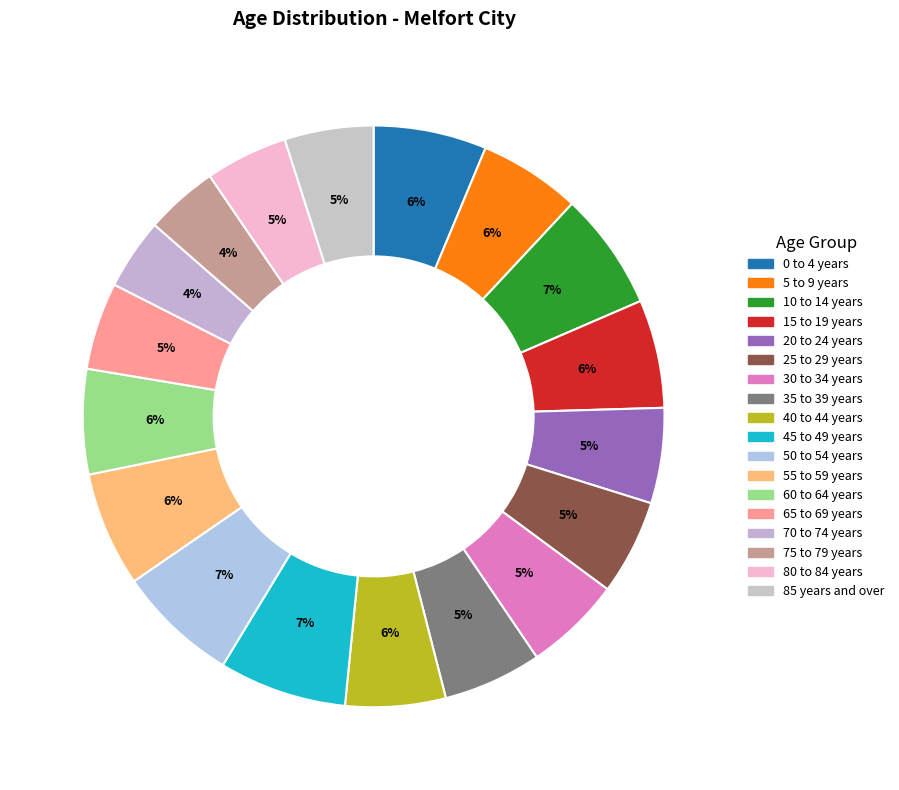

How many slices are in this pie chart?

18